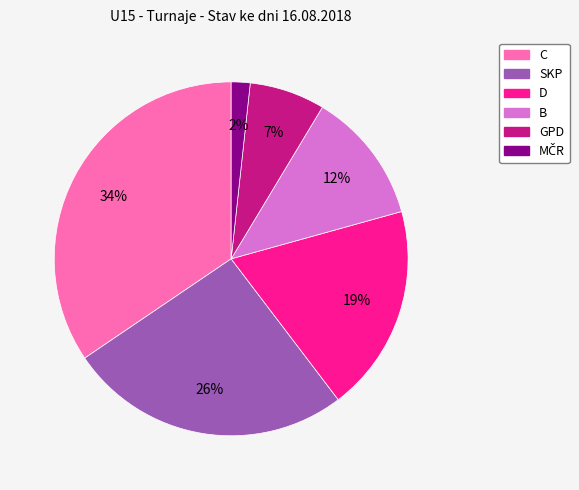

What percentage is the C slice, to the nearest percent?

34%